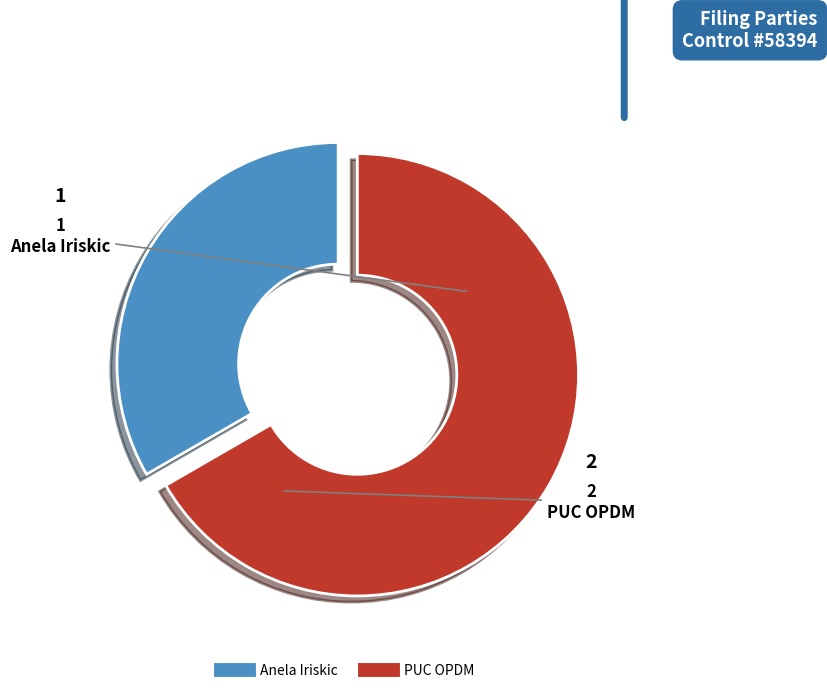

The PUC OPDM slice represents 73% of the pie. True or false?

False